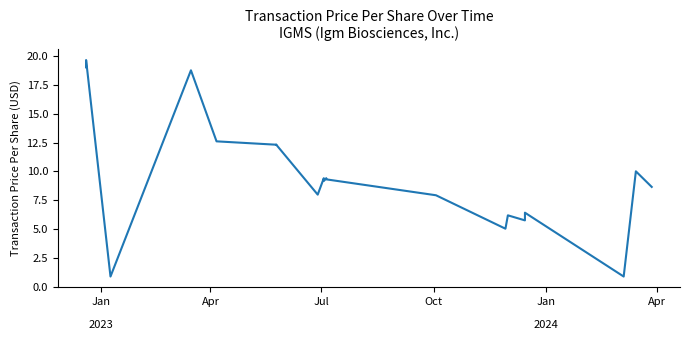

True or false: the data shows 18.7 at 7.

True